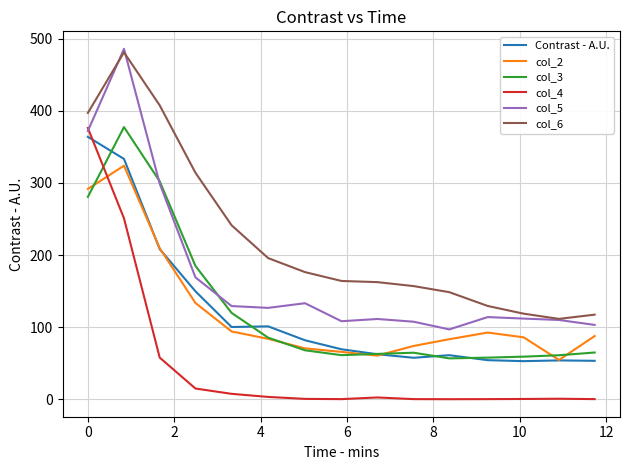

Which series has the largest total across all categories?

col_6